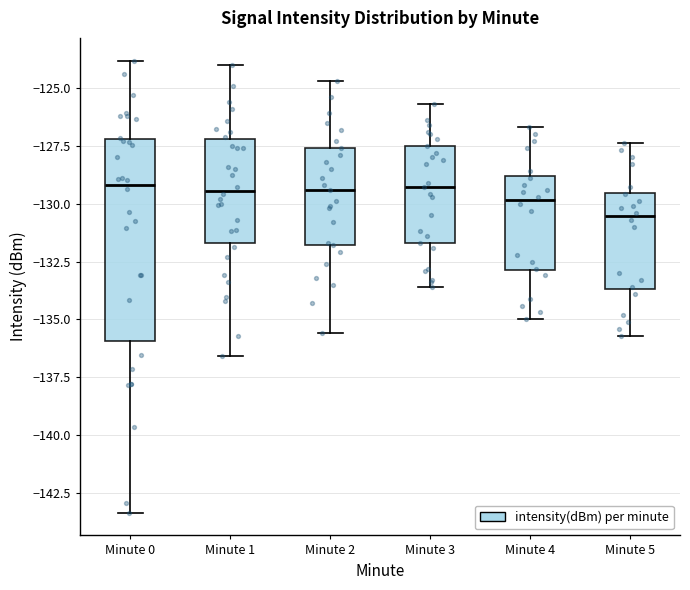

Where does the upper whisker of the box for Minute 3 end on the y-axis? The values are not printed on the chart, so give them approximately, as read against the axis.

-125.5